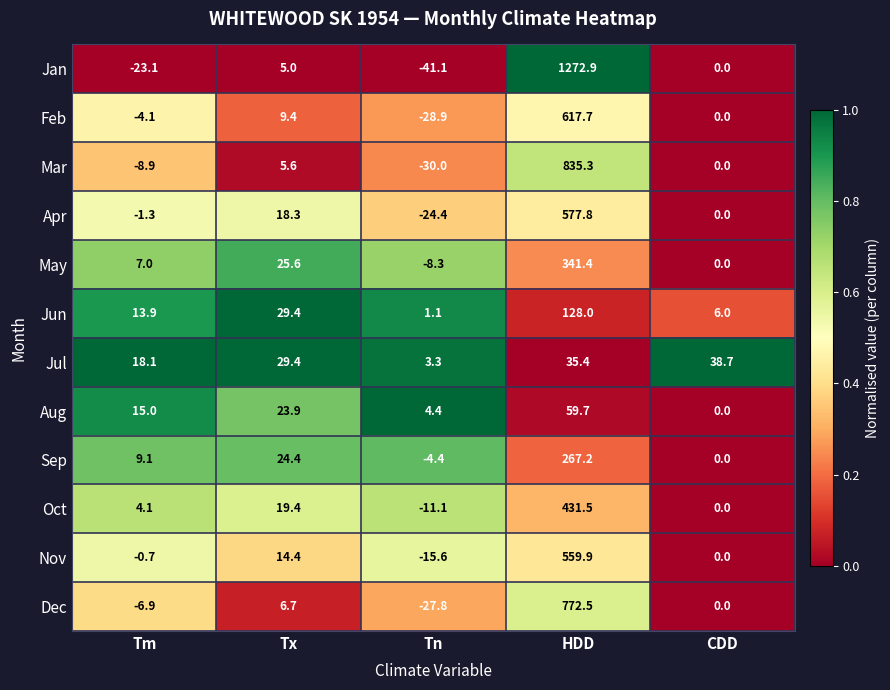

Rank the series at Tn from lowest to highest value.

Jan, Mar, Feb, Dec, Apr, Nov, Oct, May, Sep, Jun, Jul, Aug